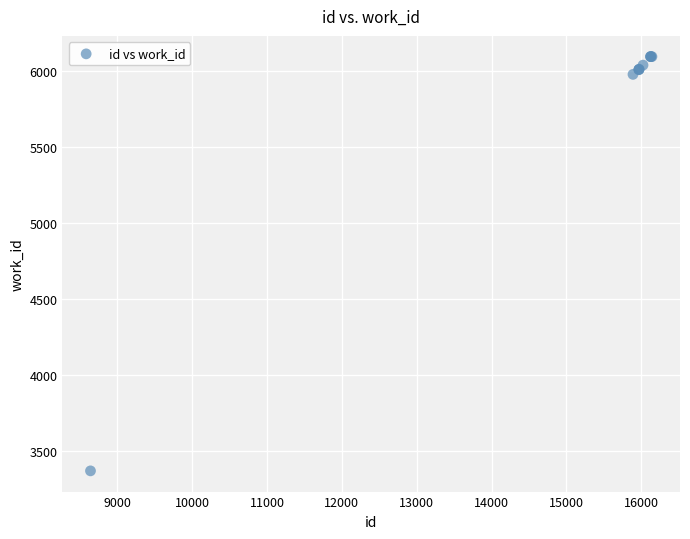

What Y value in the scatter plot is closest to 4731?

5977